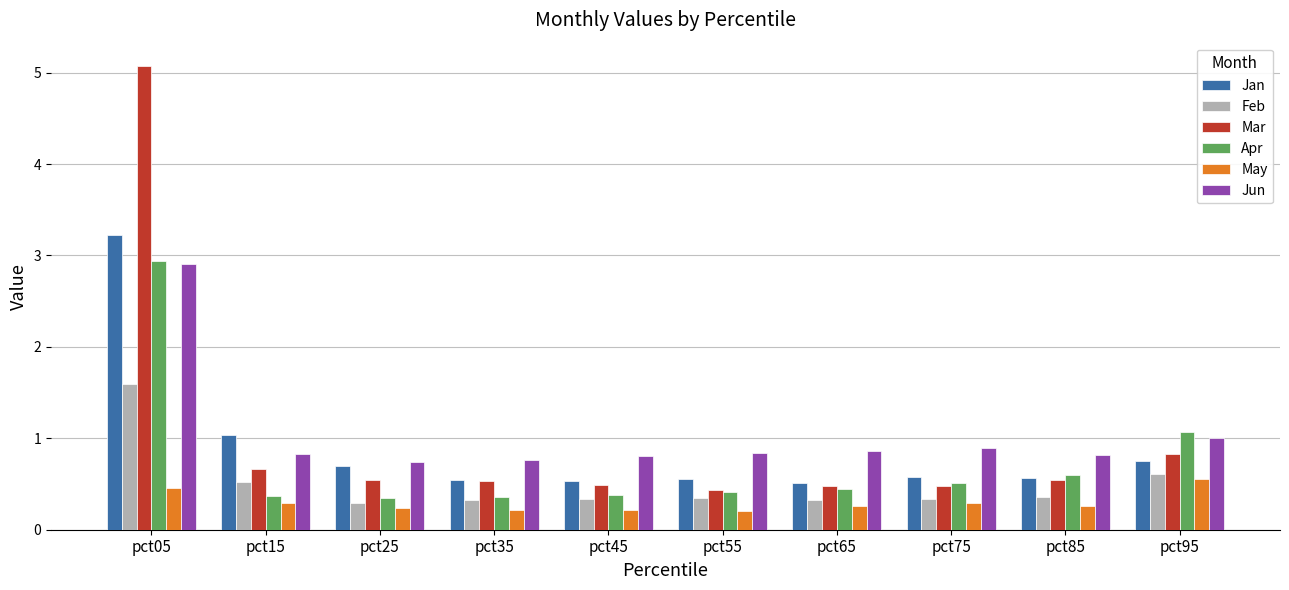

How many bars are there in each group?

6